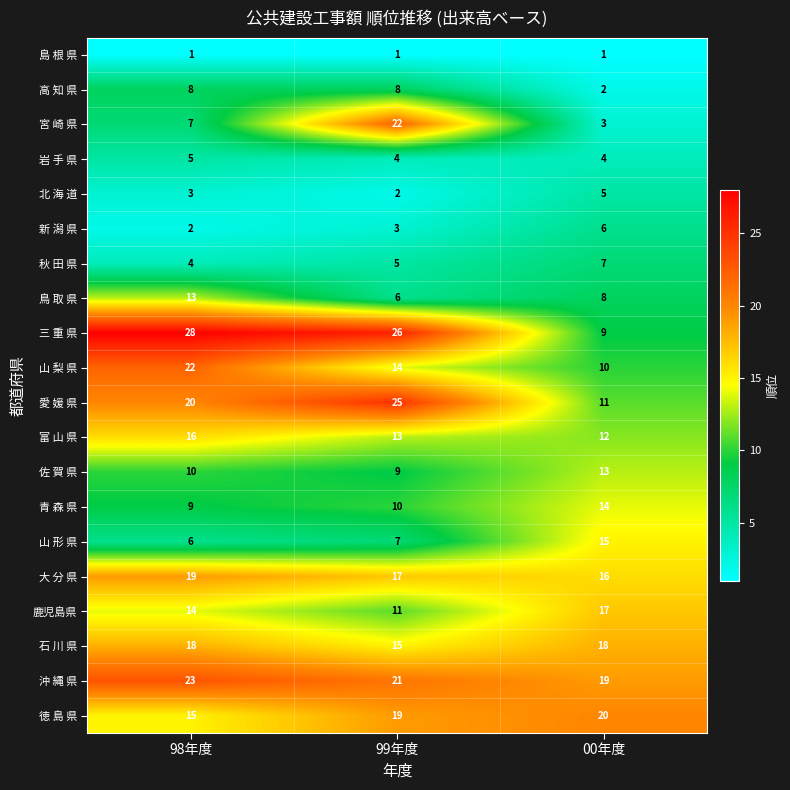

The value of 宮 崎 県 at 98年度 is 7. True or false?

True